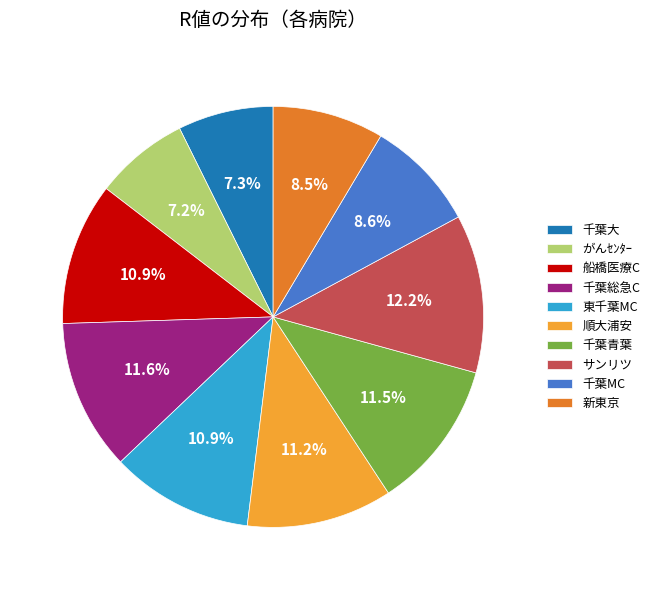

The がんｾﾝﾀｰ slice represents 7% of the pie. True or false?

True